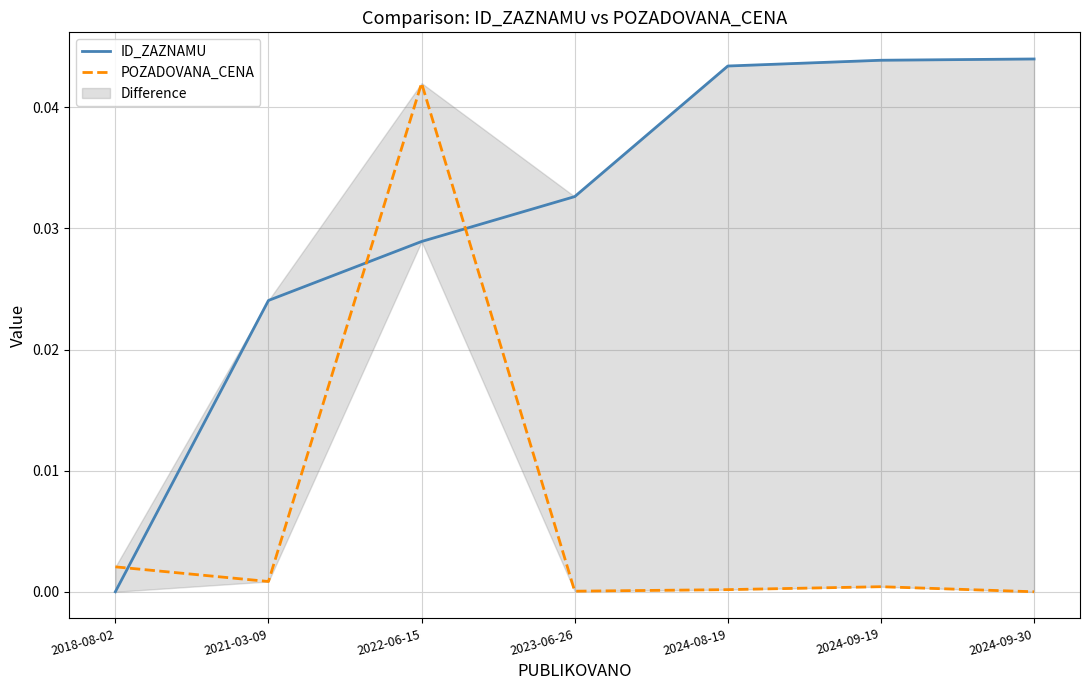

At how many categories does at least one series exceed 0?

7